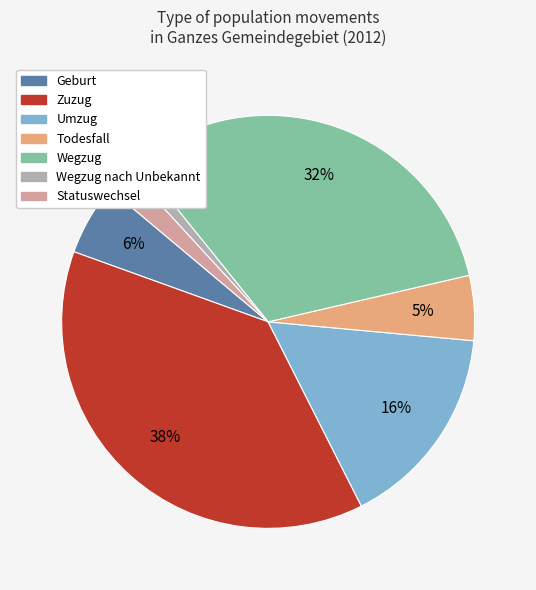

To the nearest percent, what is the average slice percentage?

14%